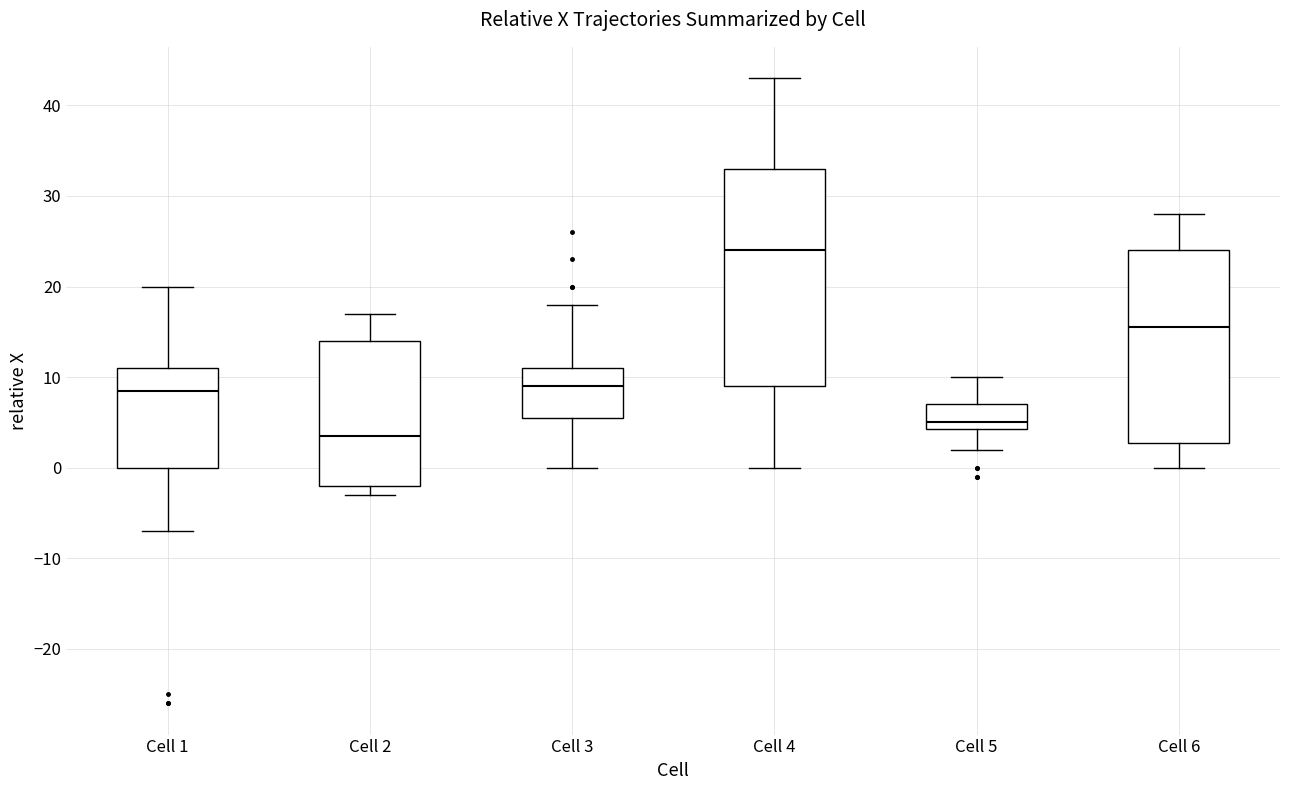

Which box is the tallest, from its lower edge to its upper edge?

Cell 4